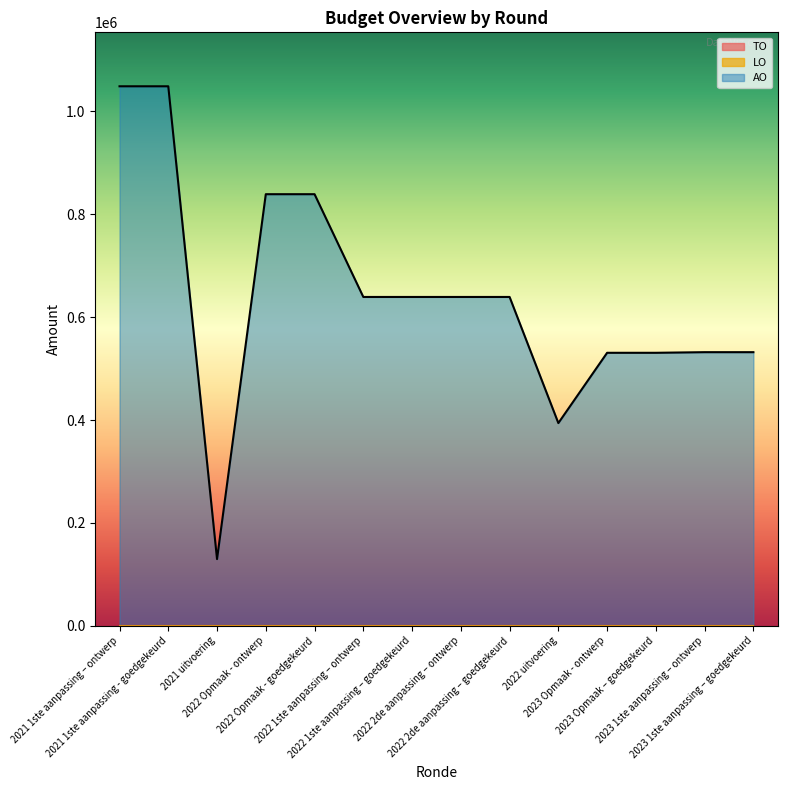

True or false: AO has a value of 408938 at 8.

False